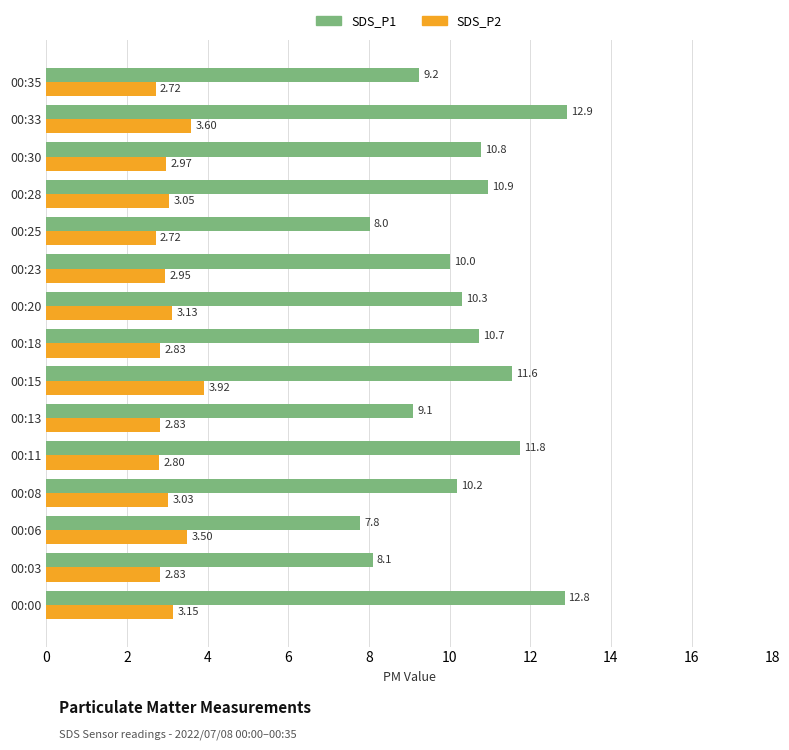

What is the maximum value for SDS_P1?

12.9